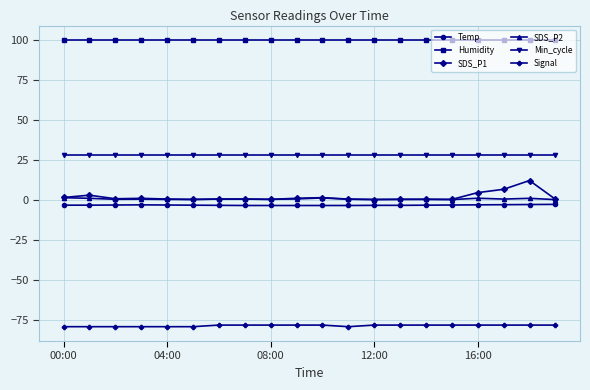

Which series has the widest spread of values?

SDS_P1